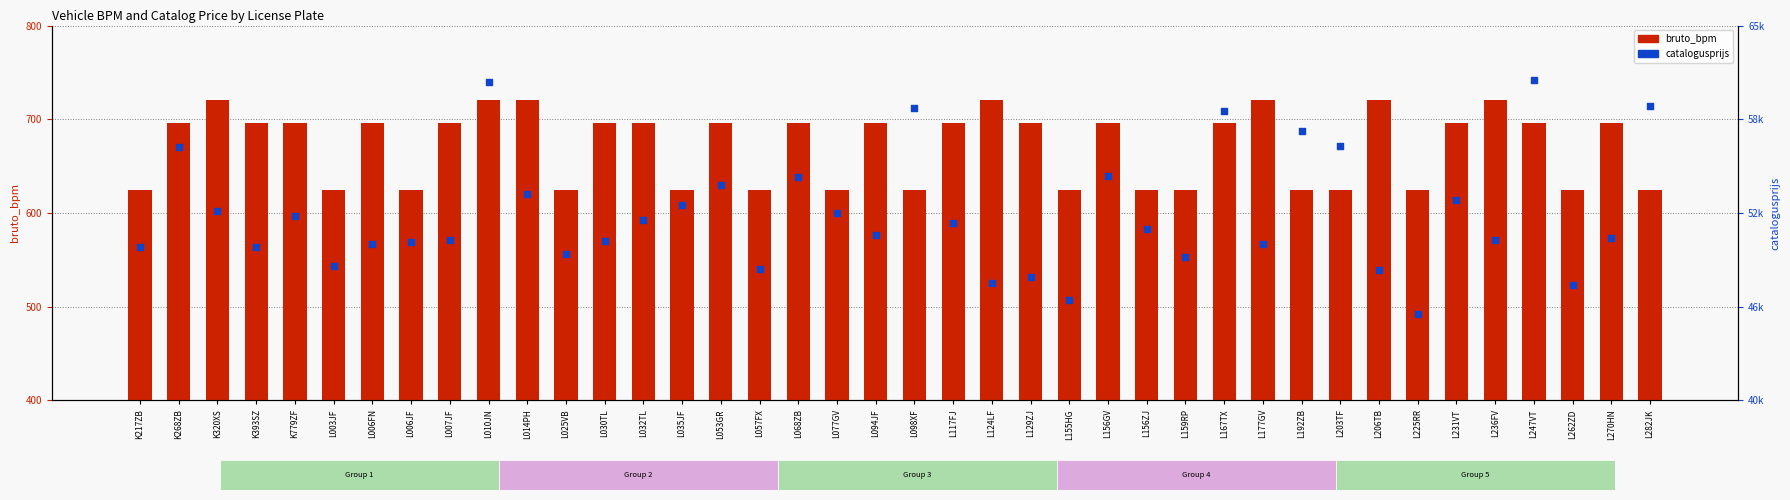

Which series contains the lowest Y value?

bruto_bpm